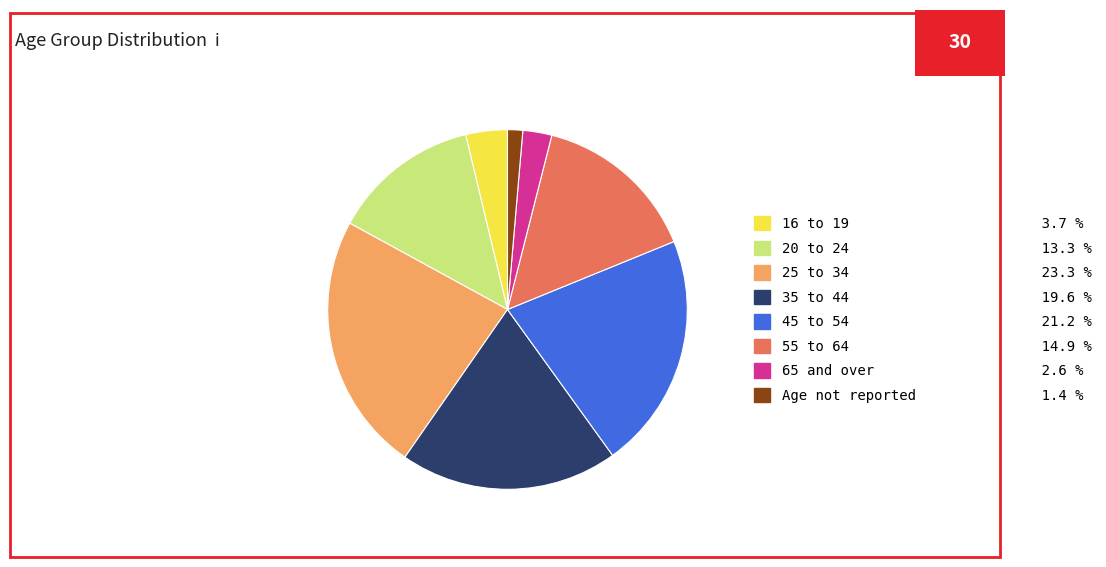

Which slice is the smallest?

Age not reported